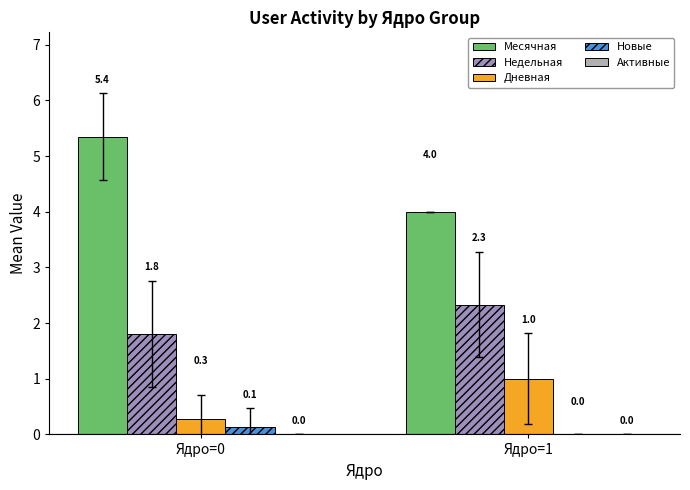

At which category is the sum across all series the highest?

Ядро=0